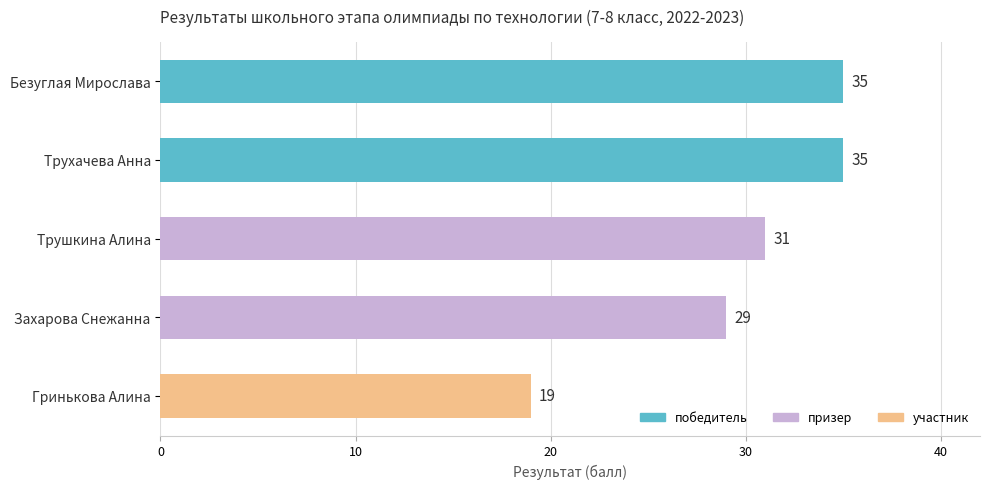

What is the label of the 5th bar from the bottom?

Безуглая Мирослава